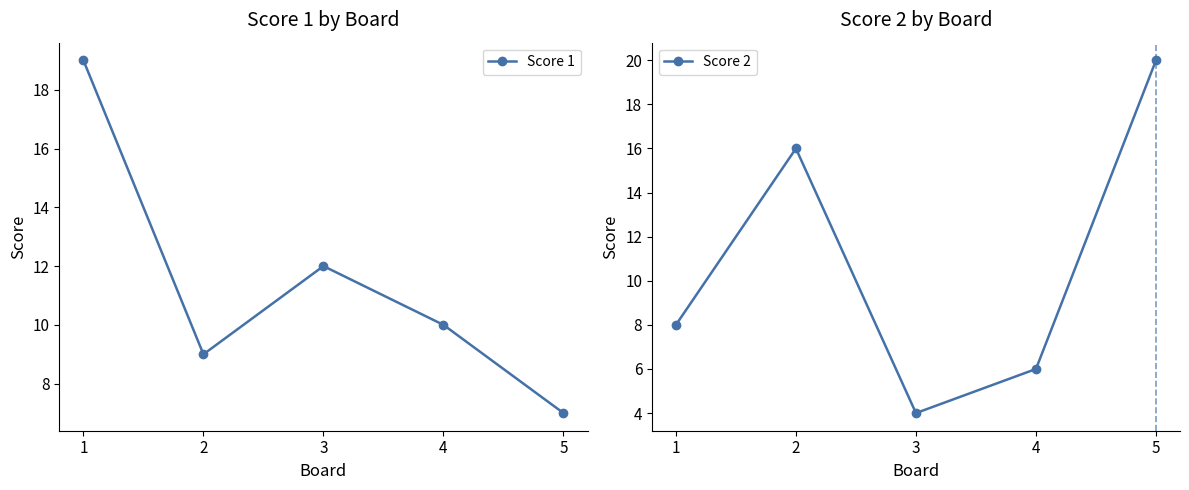

Between 1 and 5, which series saw the biggest shift?

Score 1